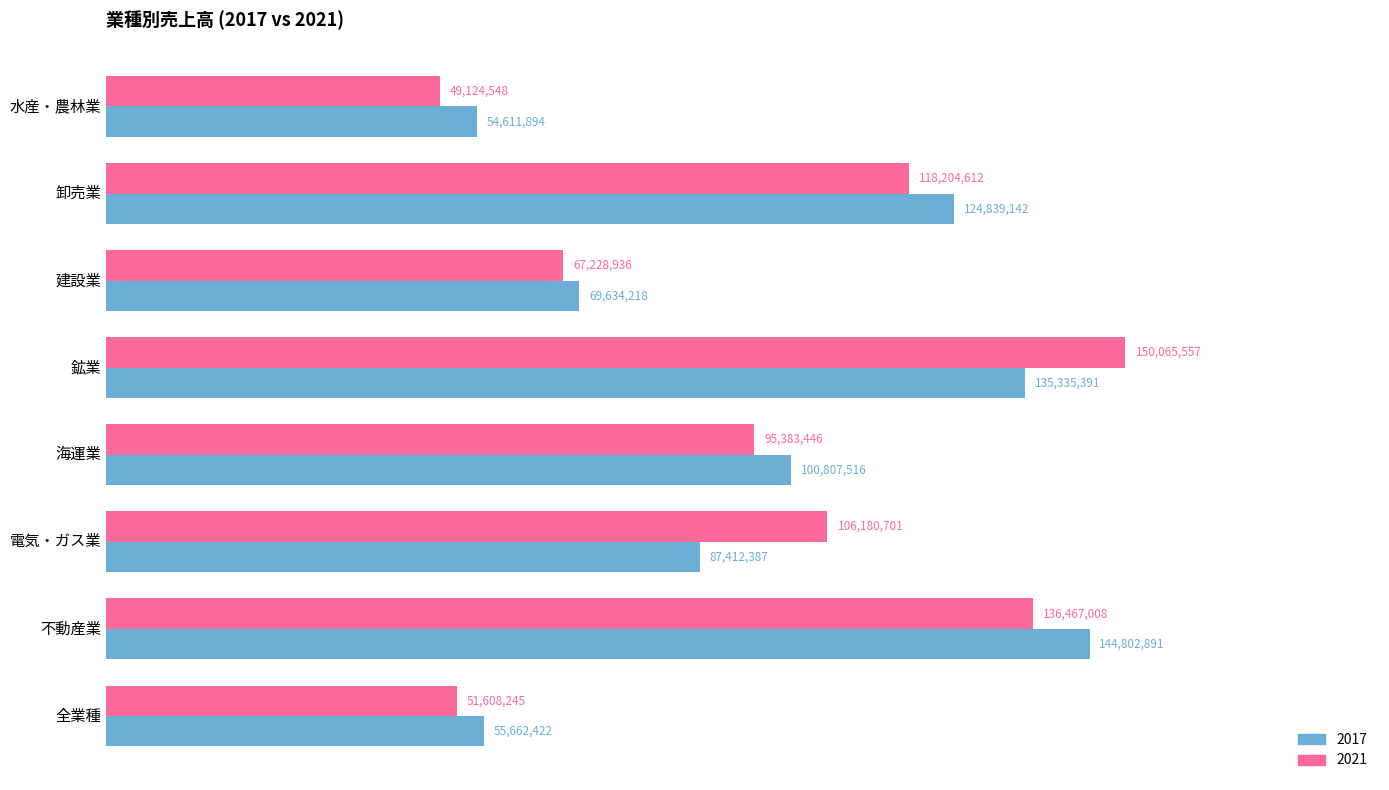

What is the lowest value of the 2017 series?

54611894